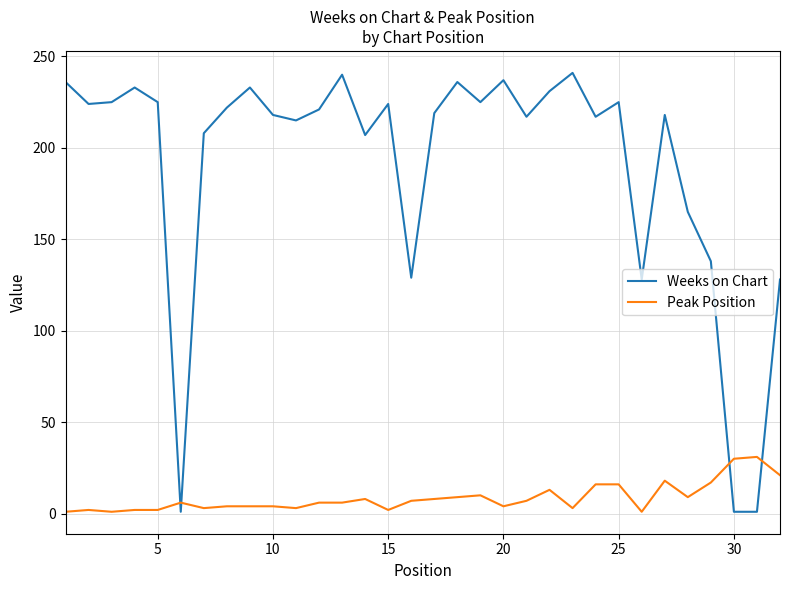

What is the maximum value for Peak Position?

31